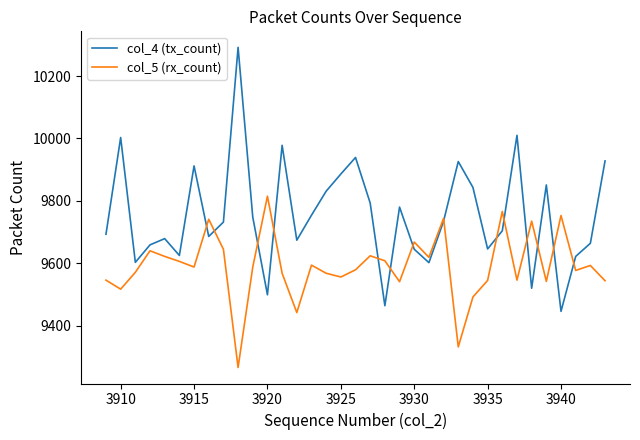

What is the smallest value displayed?

9266